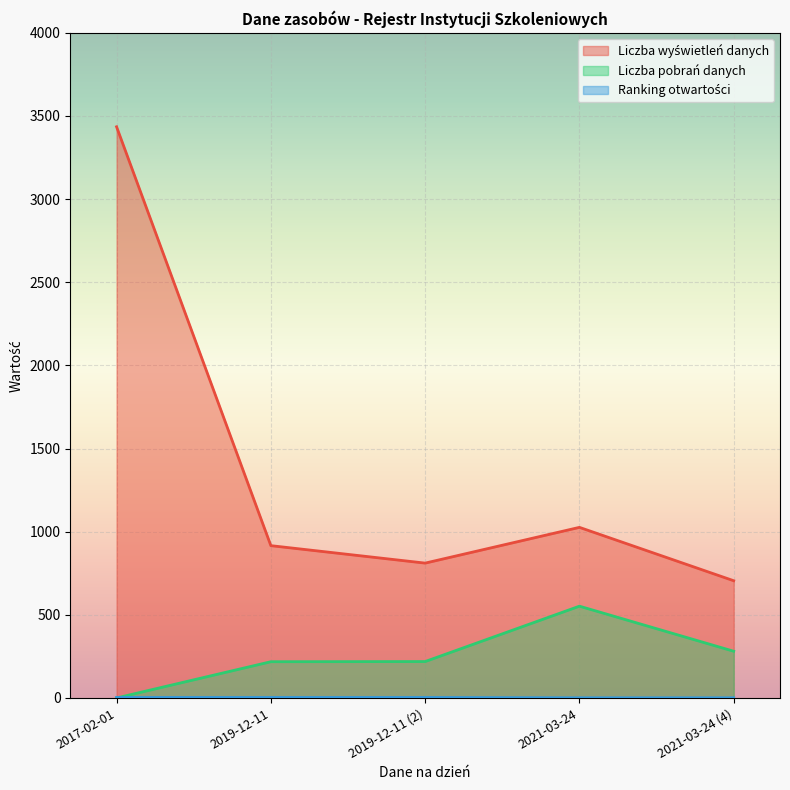

What is the average value of the Liczba pobrań danych series?

254